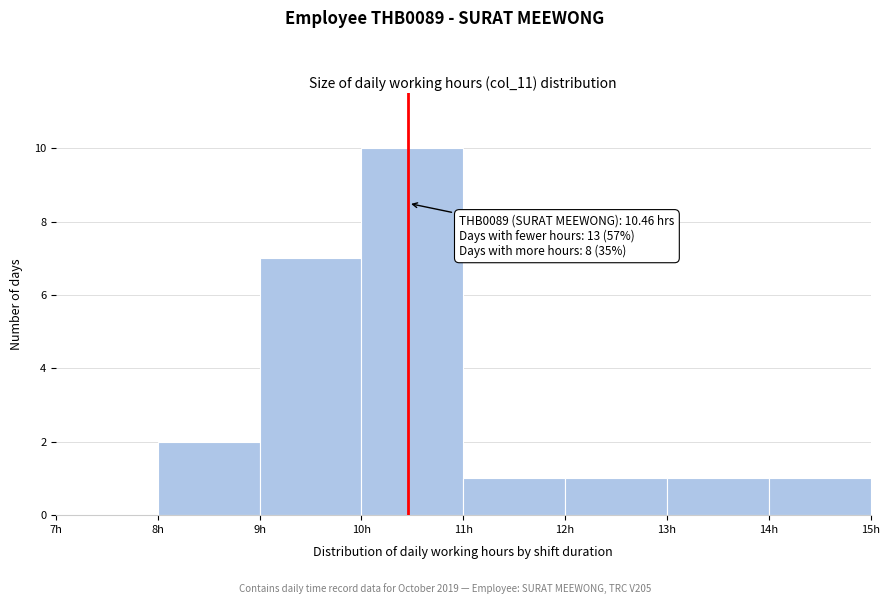

Which range on the x-axis has the tallest bar?

10 to 11